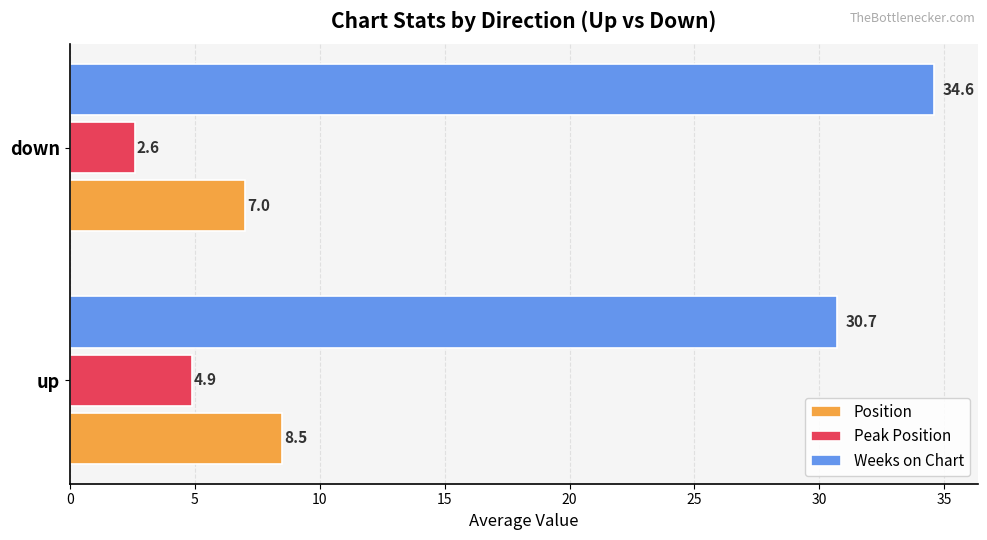

Is it true that Weeks on Chart equals 7.0 at down?

False